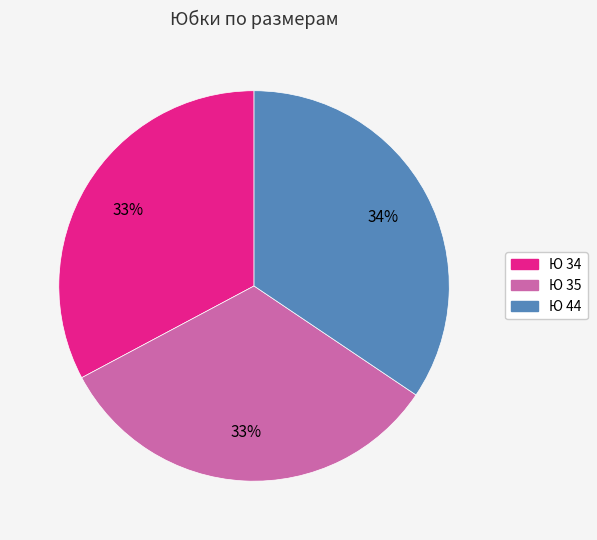

Is it true that Ю 35 is 33% of the pie?

True